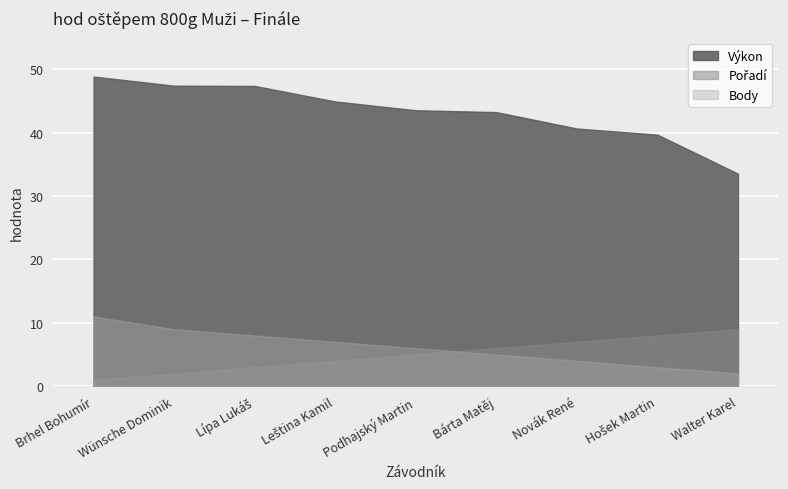

What is the sum of the Pořadí values at Hošek Martin and Novák René?

15.0